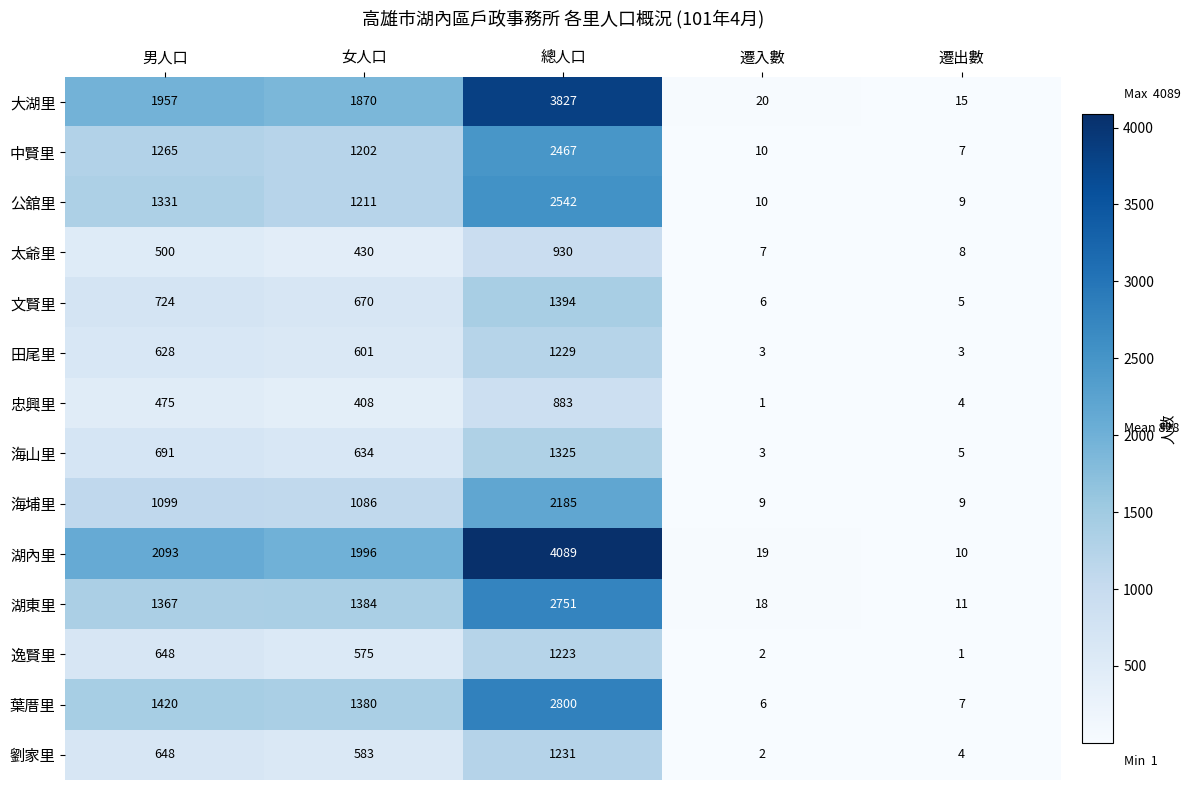

What is the maximum value shown in the chart?

4089